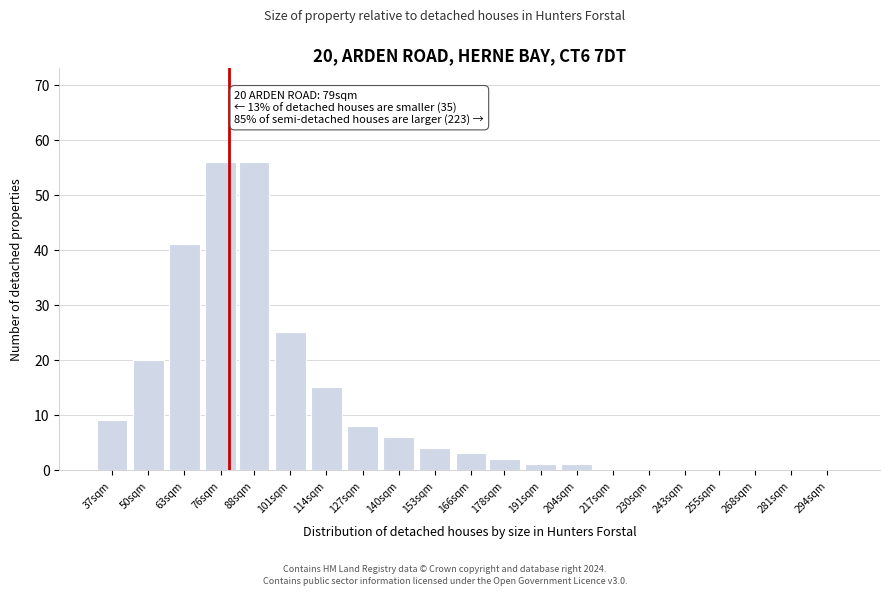

Reading left to right, transcribe all the data shown in this chart.

37sqm=9	50sqm=20	63sqm=41	76sqm=56	88sqm=56	101sqm=25	114sqm=15	127sqm=8	140sqm=6	153sqm=4	166sqm=3	178sqm=2	191sqm=1	204sqm=1	217sqm=0	230sqm=0	243sqm=0	255sqm=0	268sqm=0	281sqm=0	294sqm=0